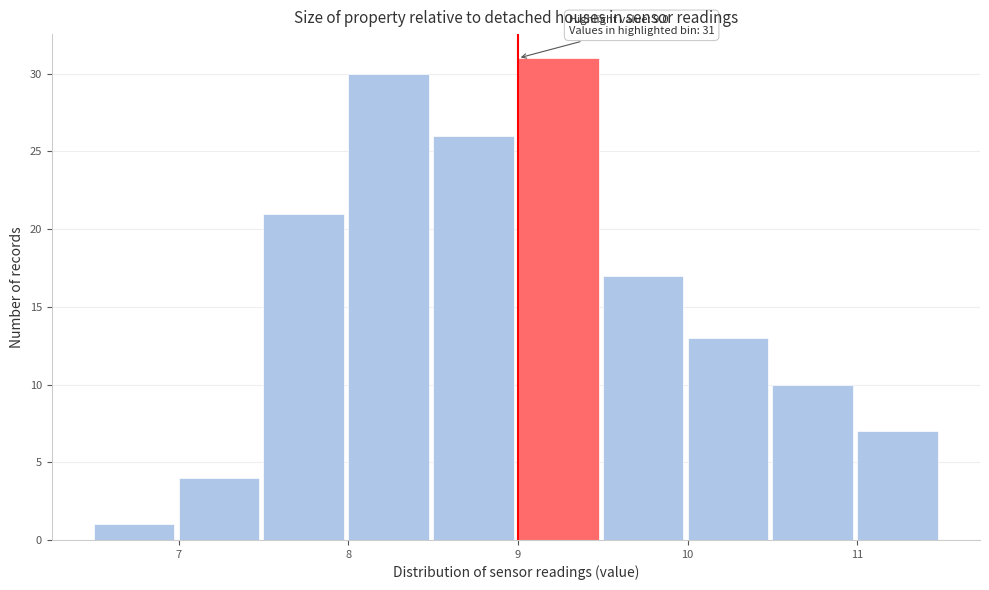

Over which range of the x-axis is the bar tallest?

9.0 to 9.5